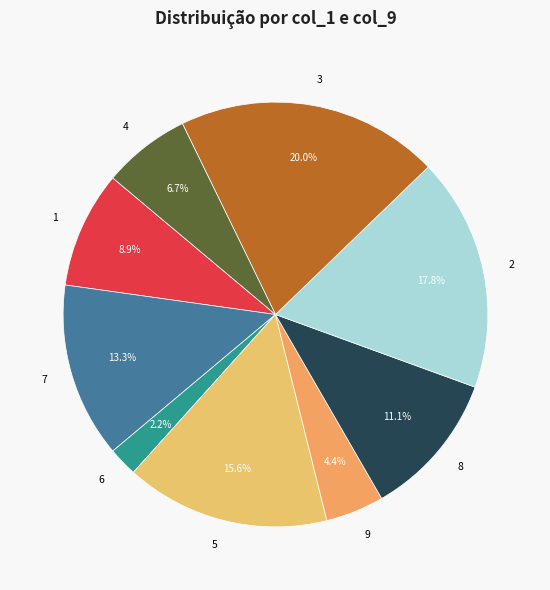

What is the smallest slice in the pie chart?

6